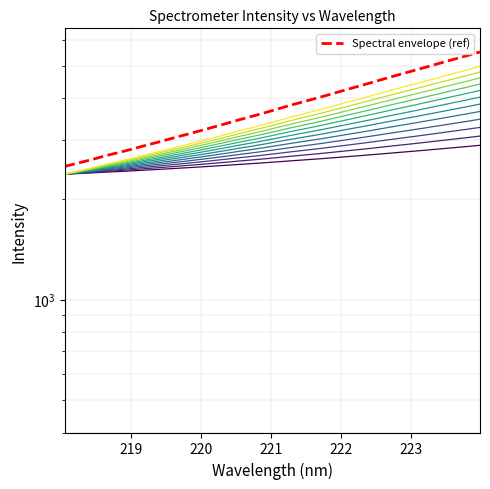

Is it true that the value at 221.8812 is 927.9?

False